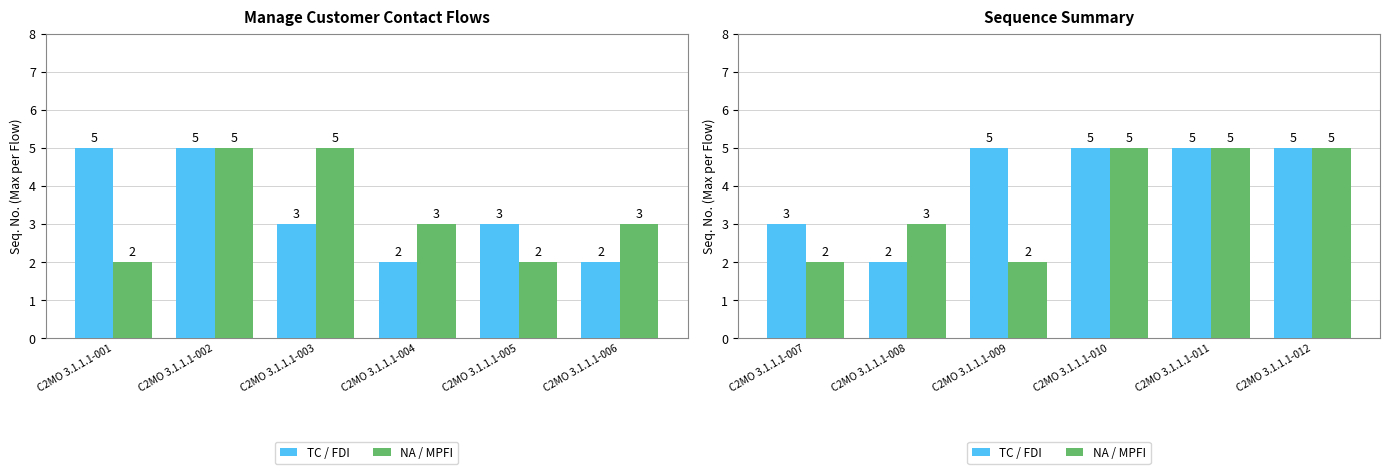

How many NA / MPFI values are between 2 and 5?

6